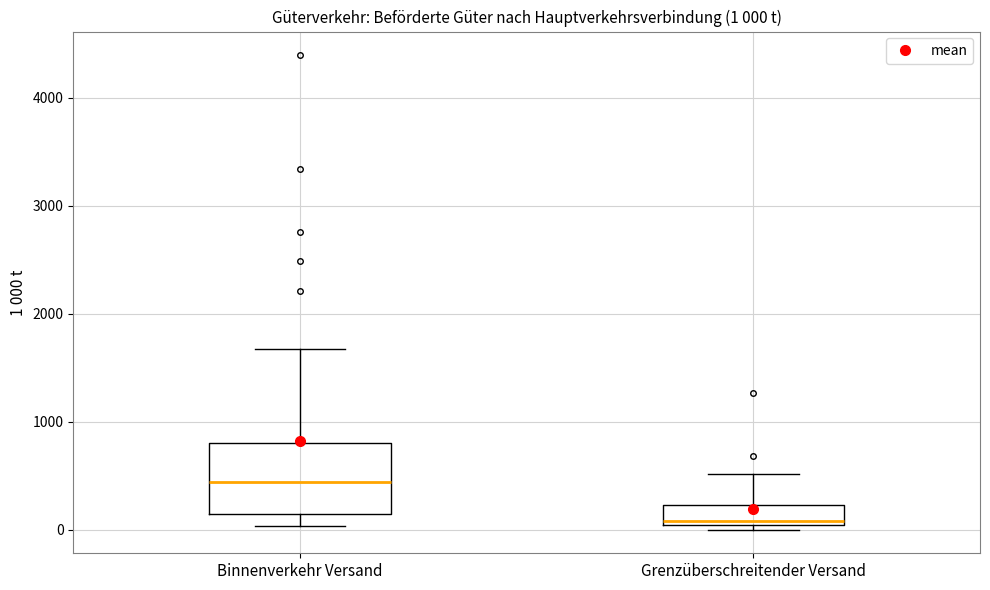

Which box is the tallest, from its lower edge to its upper edge?

Binnenverkehr Versand